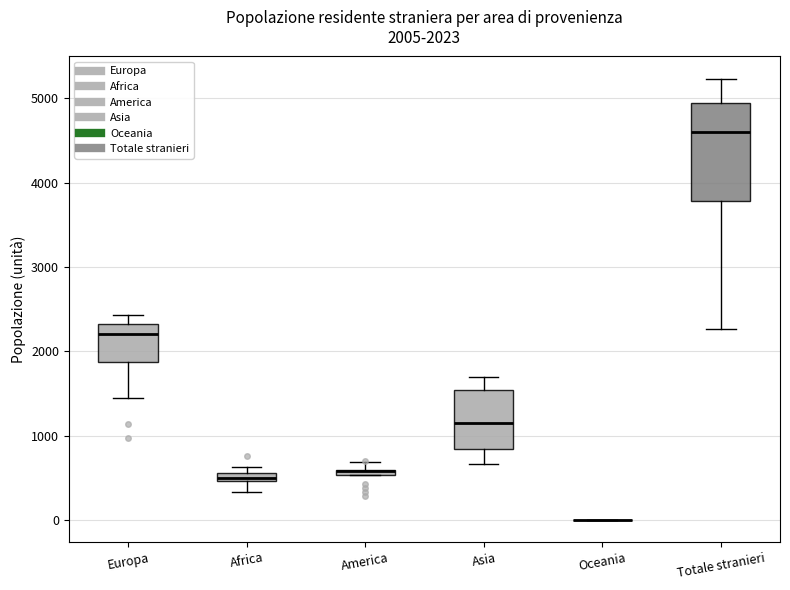

Comparing the boxes themselves (not the whiskers), which one is the tallest?

Totale stranieri